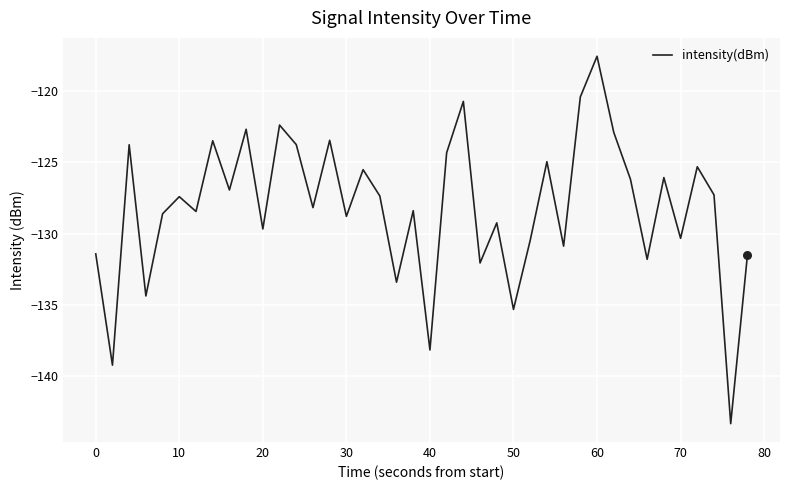

What is the difference between the maximum and minimum values?

25.8